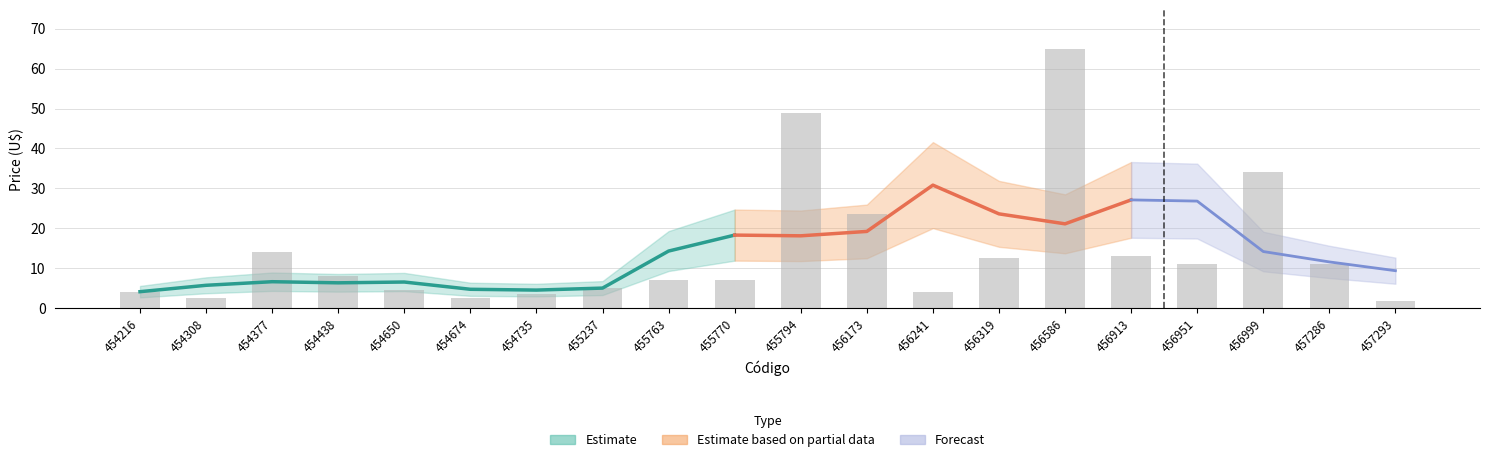

What is the greatest value displayed?

65.0